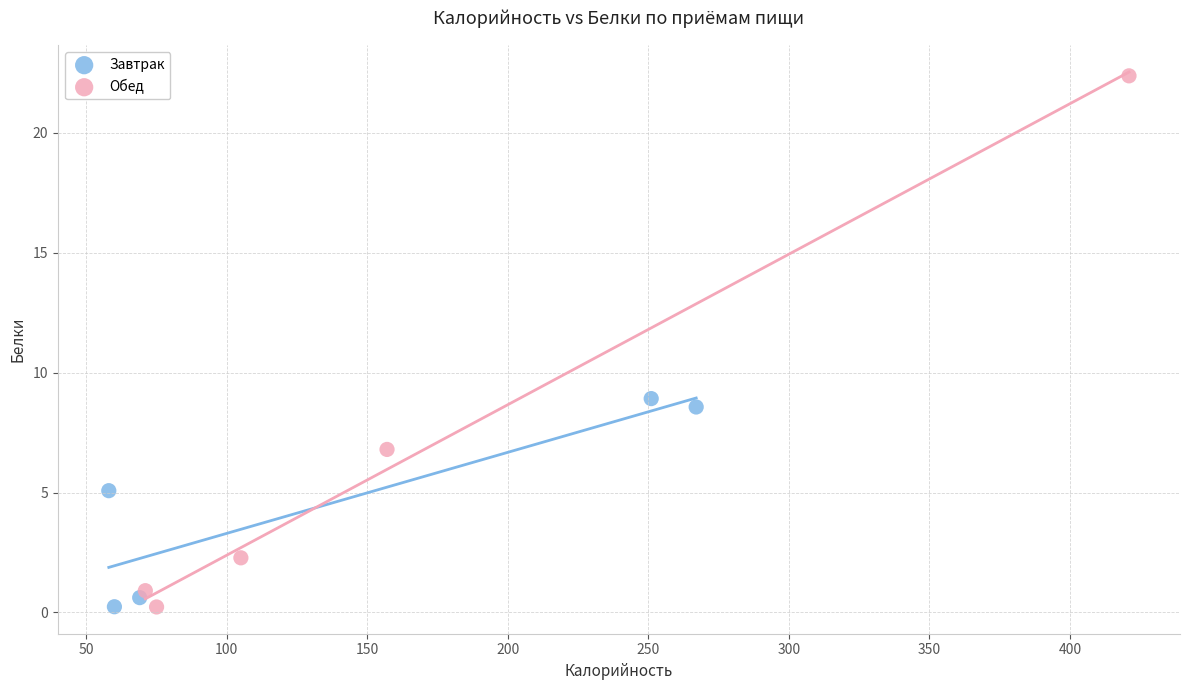

Which series contains the highest Y value?

Обед